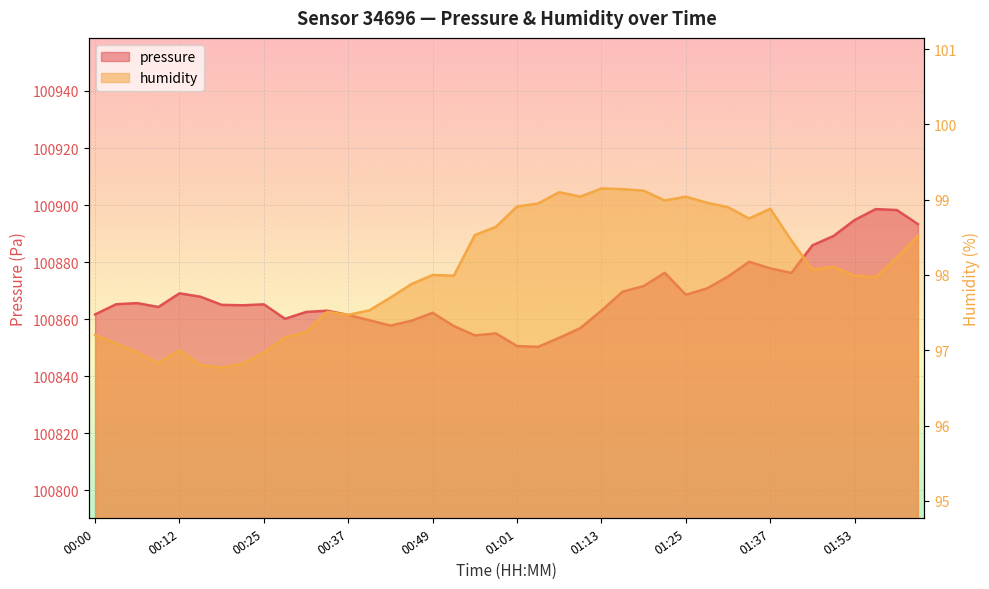

Which series has the largest range (max minus min)?

pressure